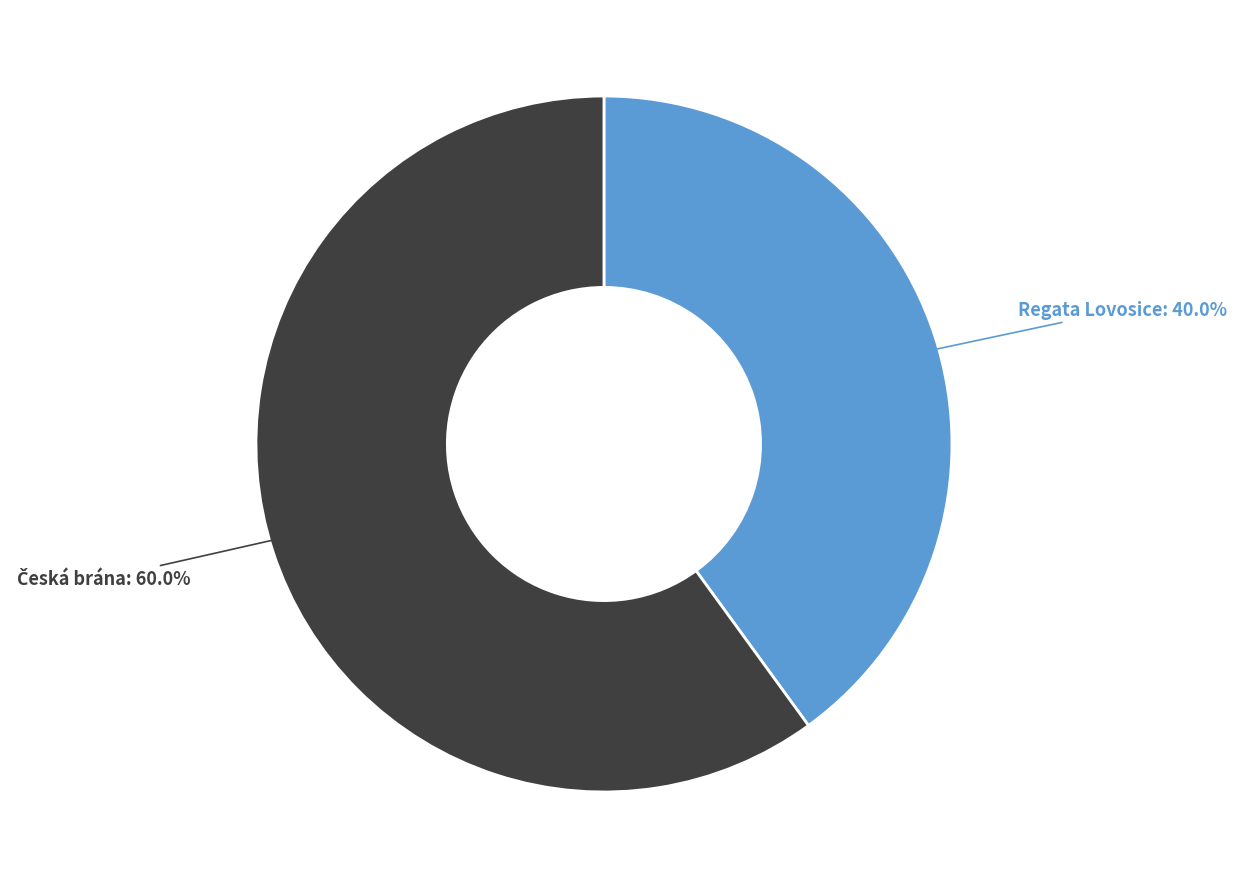

How many segments does this pie chart have?

2